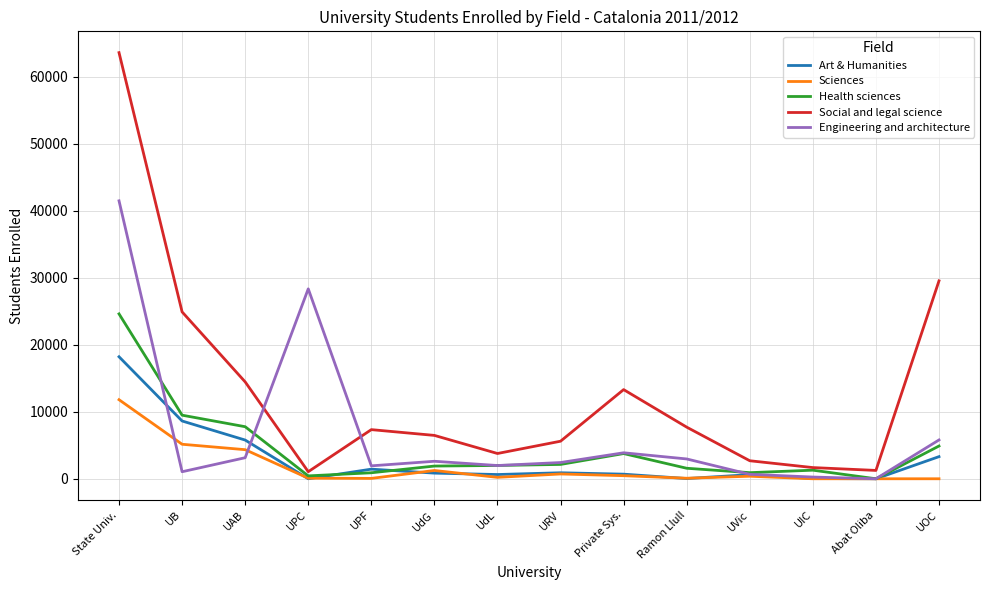

Where do Engineering and architecture and Social and legal science first cross each other?

UAB and UPC